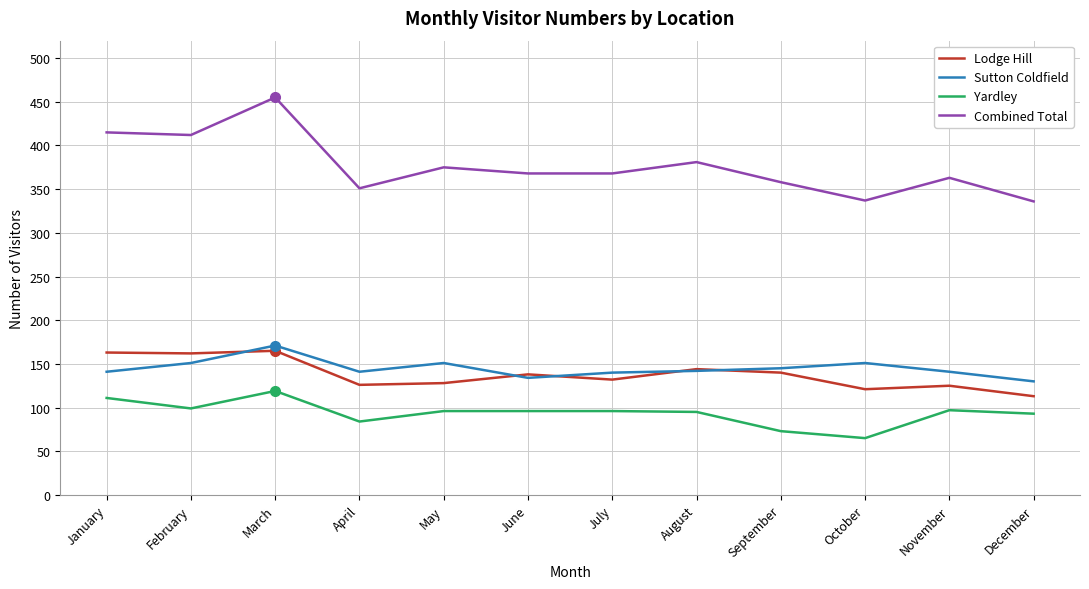

What is the total value across all series at January?

830